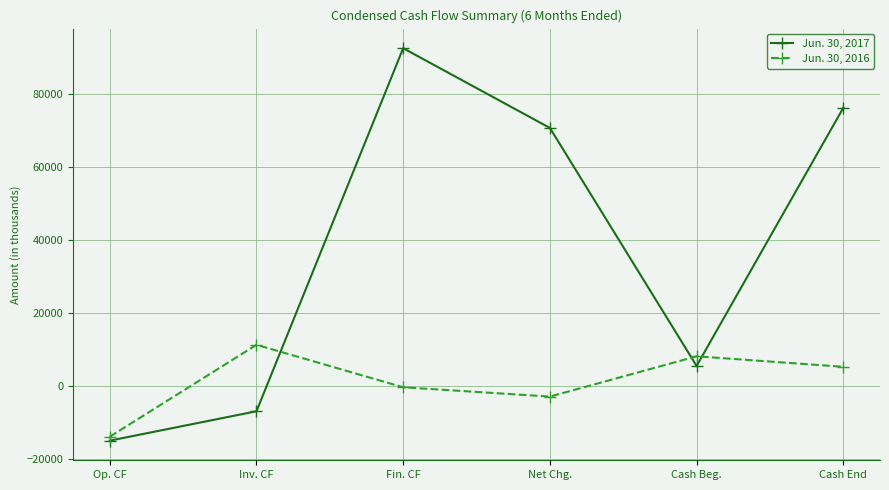

What is the approximate value of Jun. 30, 2017 at Cash Beg.?

5510